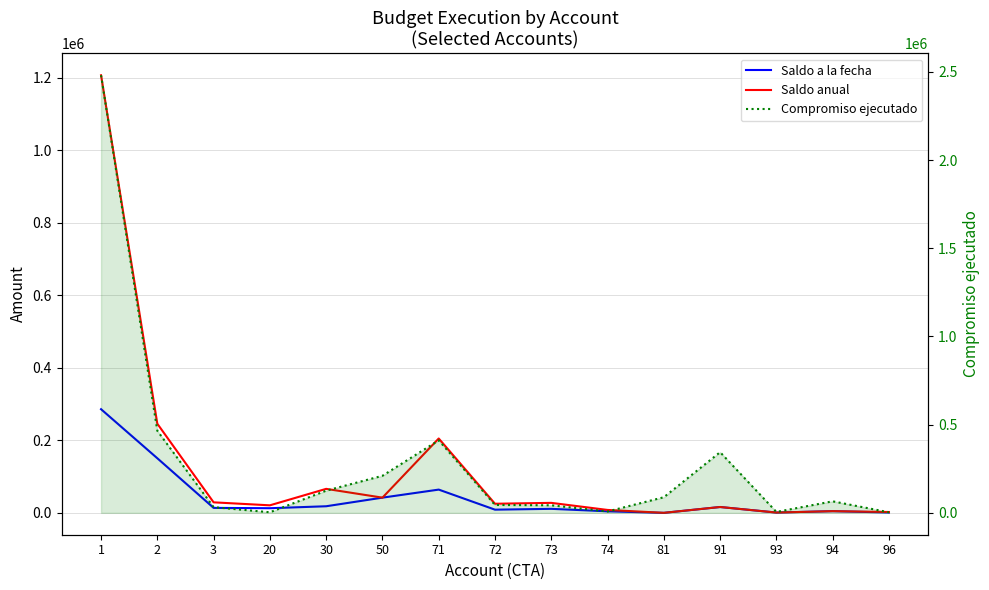

Which has a higher value, 91 or 71?

71